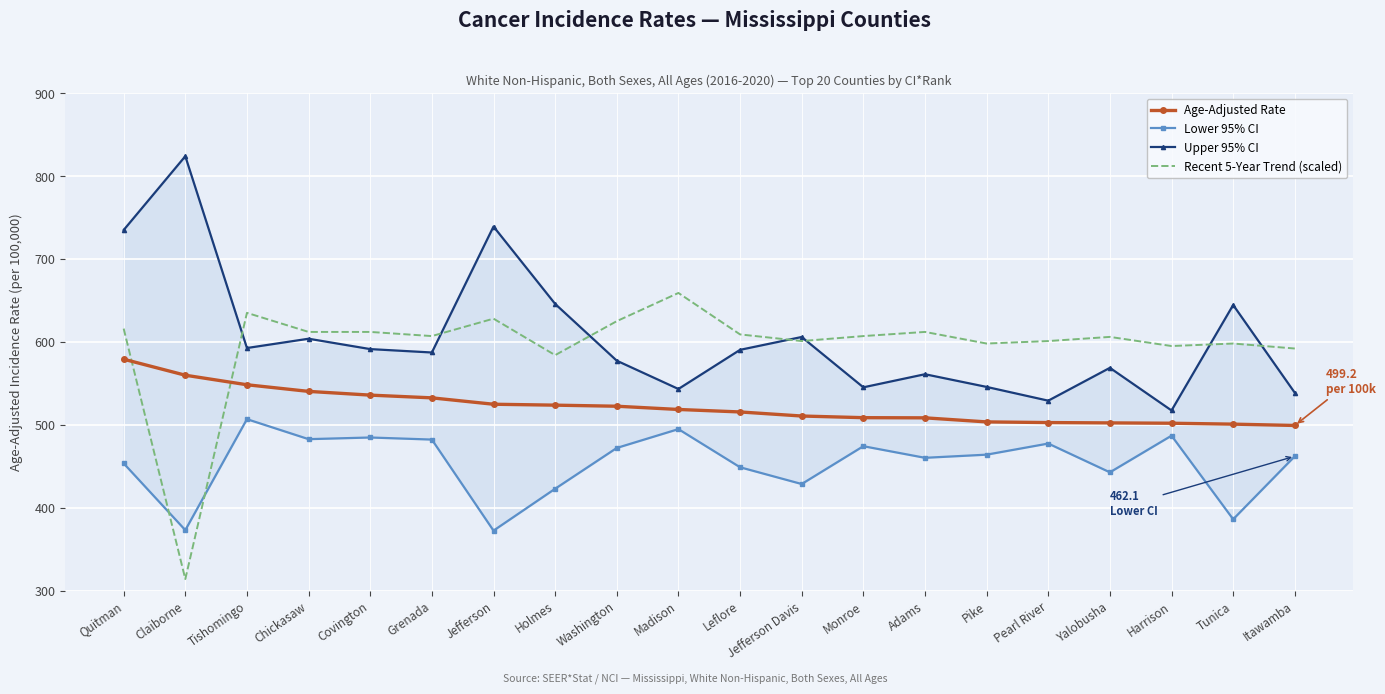

True or false: Upper 95% CI and Lower 95% CI cross at least once.

False